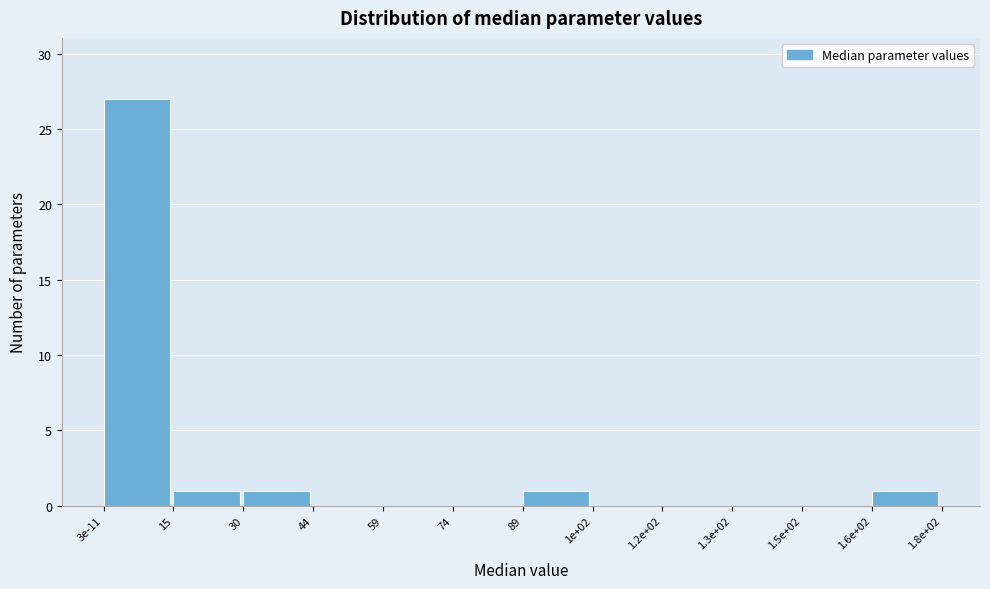

Reading left to right, extract all data points from this chart.

3e-11=27	15=1	30=1	44=0	59=0	74=0	89=1	1e+02=0	1.2e+02=0	1.3e+02=0	1.5e+02=0	1.6e+02=1